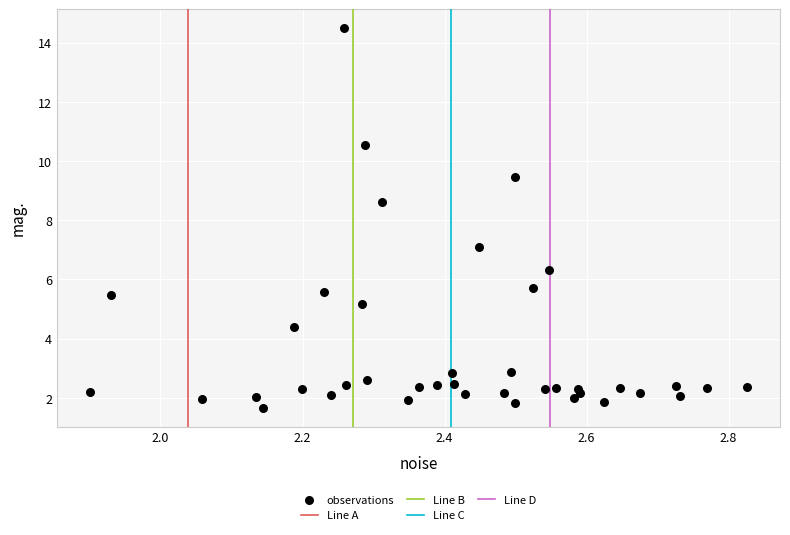

What Y value in the scatter plot is closest to 8?

8.6